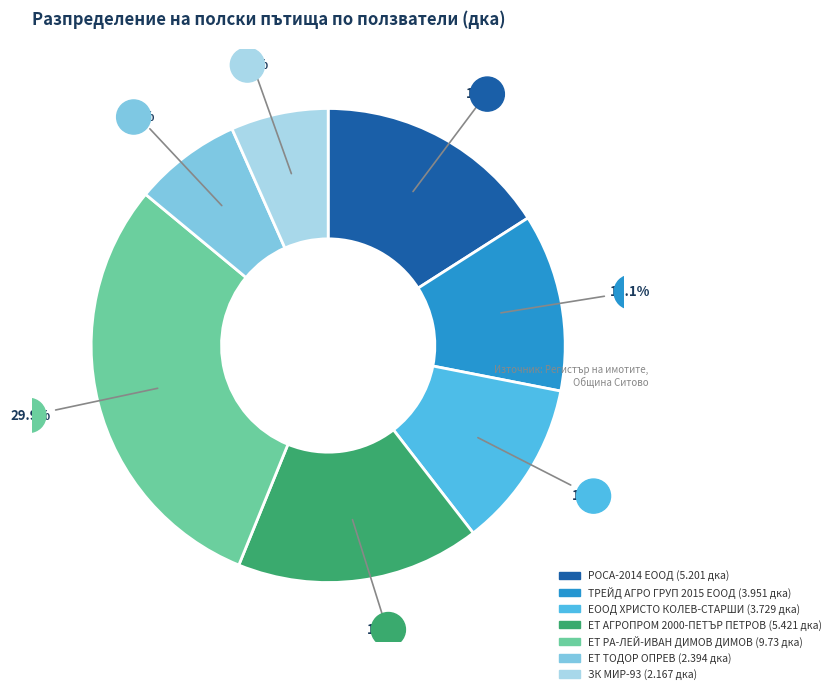

Is it true that ЕТ АГРОПРОМ 2000-ПЕТЪР ПЕТРОВ is 31% of the pie?

False